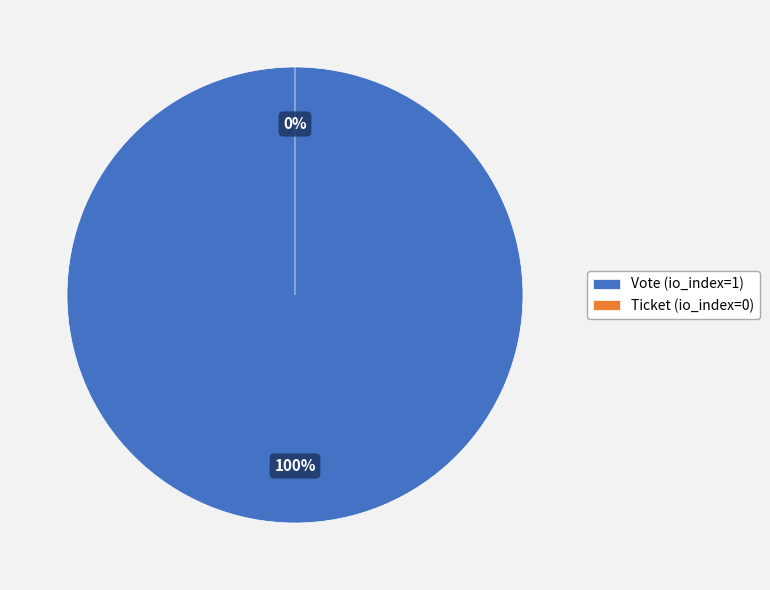

Is Ticket (io_index=0) the majority of the pie?

No